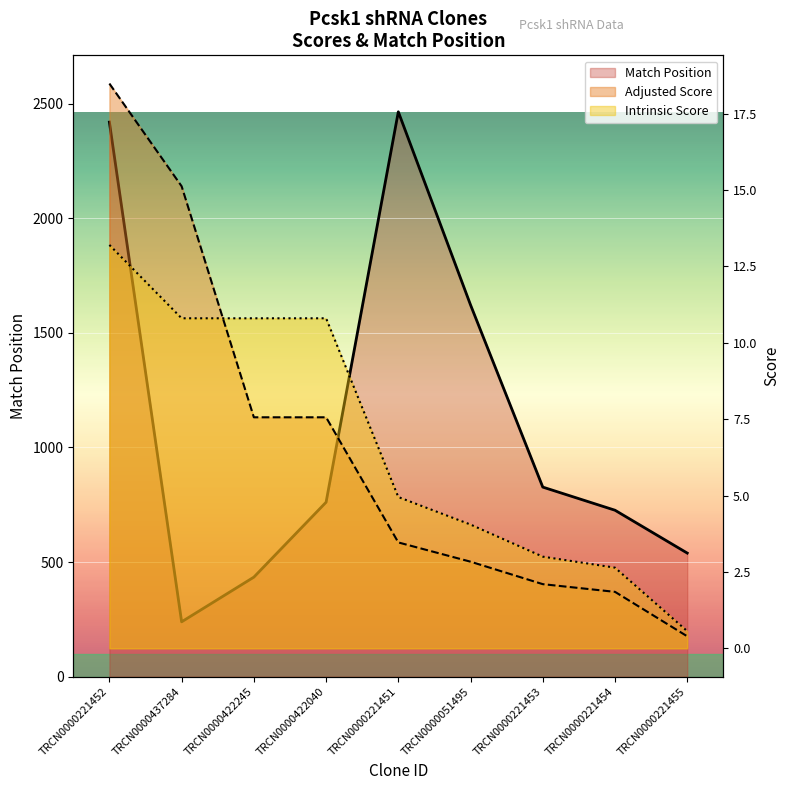

What is the label of the 7th point from the left?

TRCN0000221453